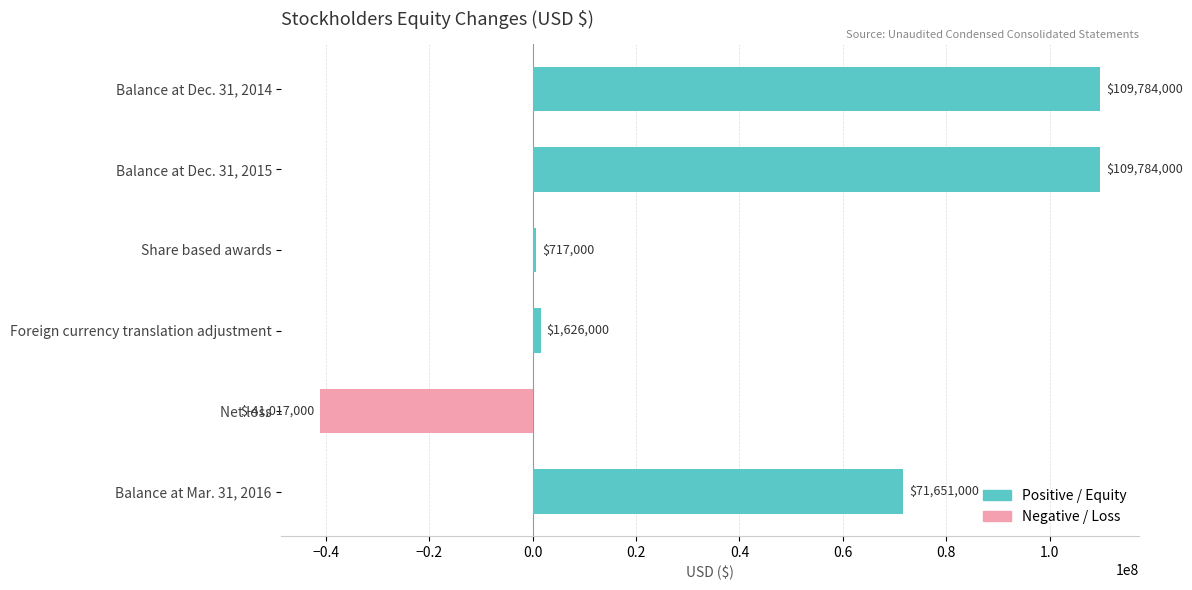

What is the value of the 4th bar from the top?

1626000